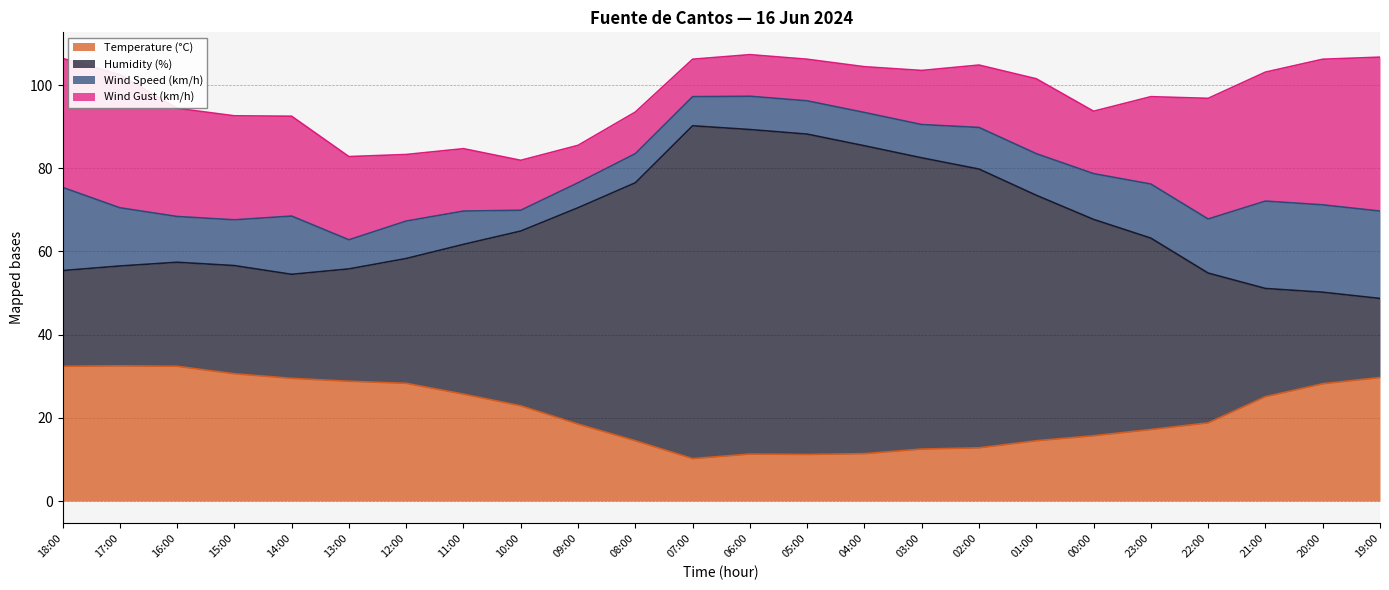

Which category has the highest value in the Humidity (%) series?

07:00